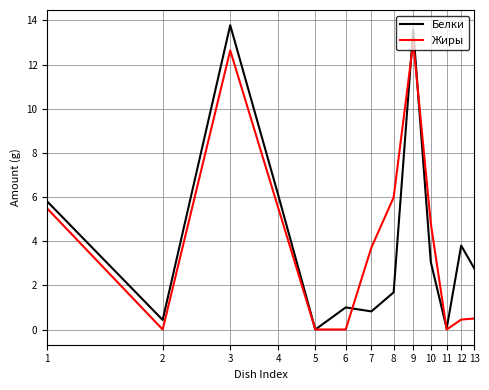

What is the highest value of the Жиры series?

13.0